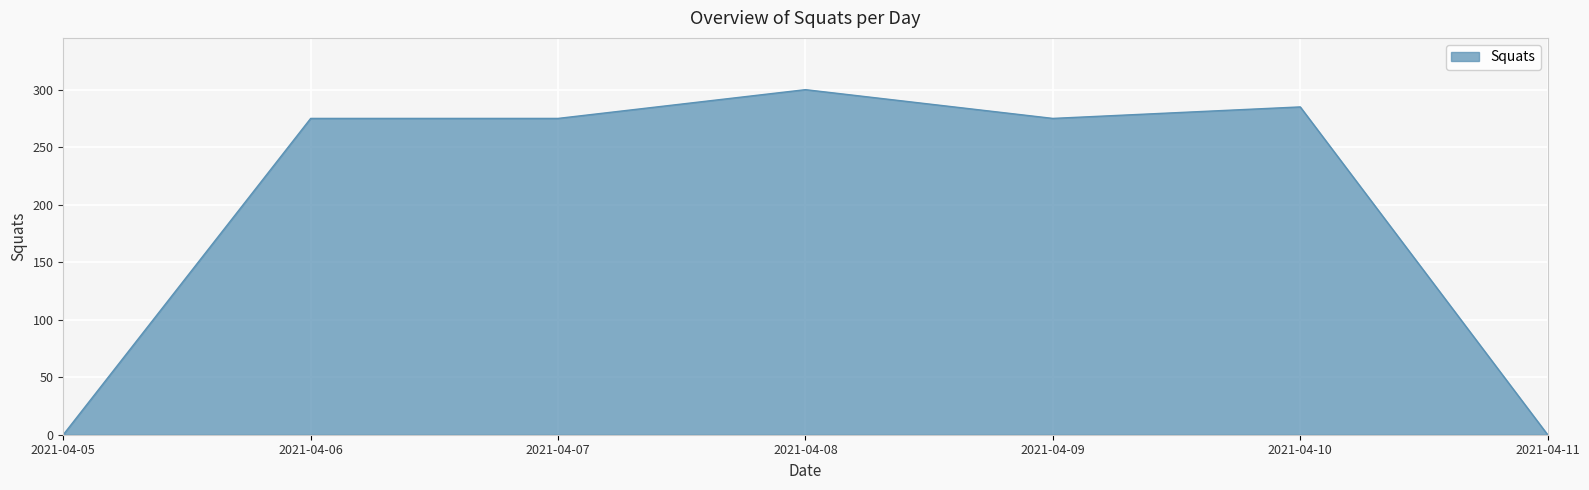

What is the sum of all values?

1410